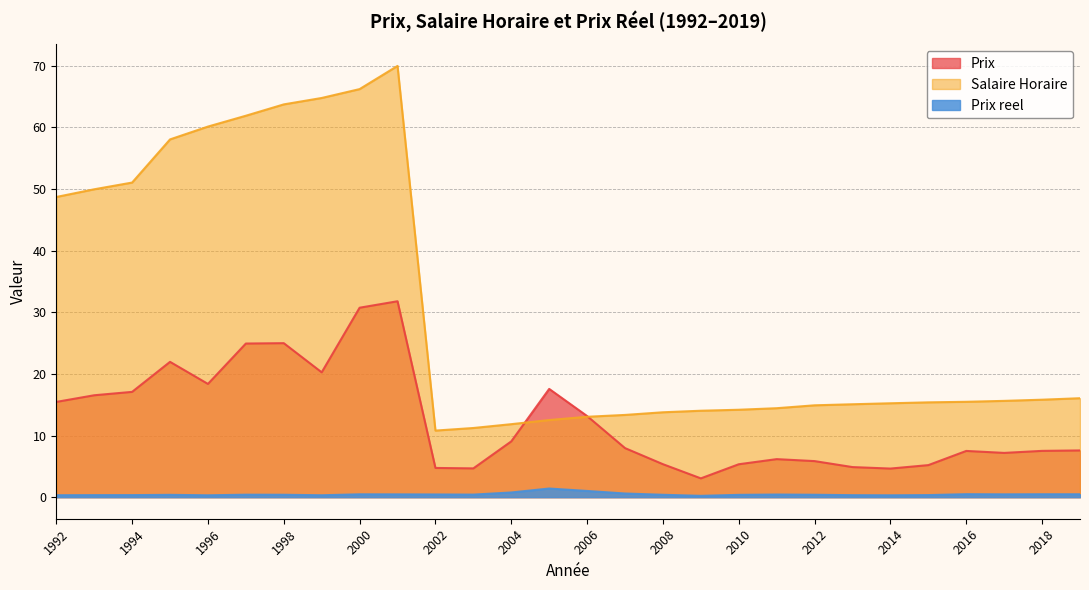

What is the sum of the Prix reel values at 2001 and 2010?

0.8